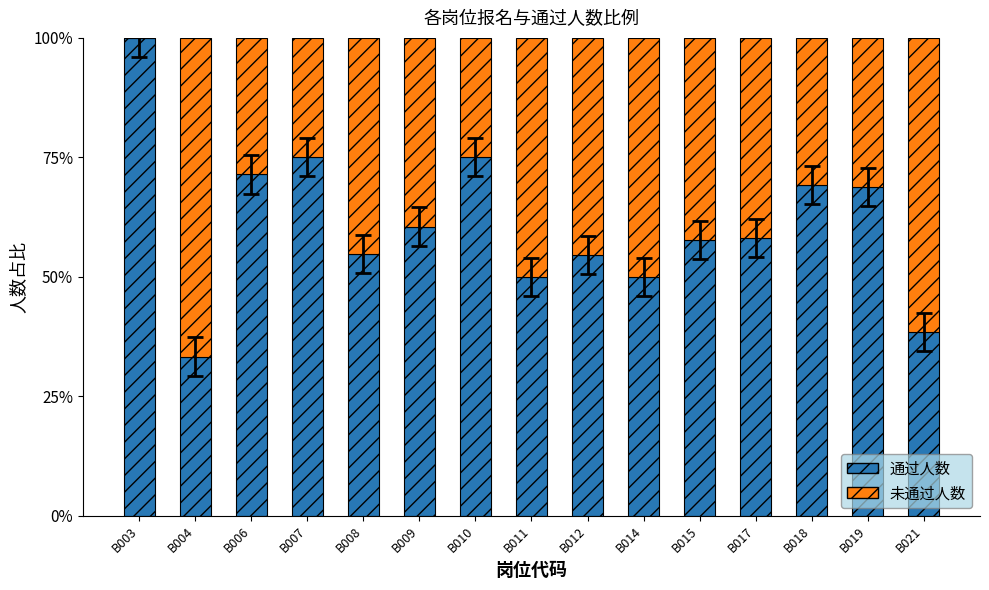

Are the bars horizontal?

No